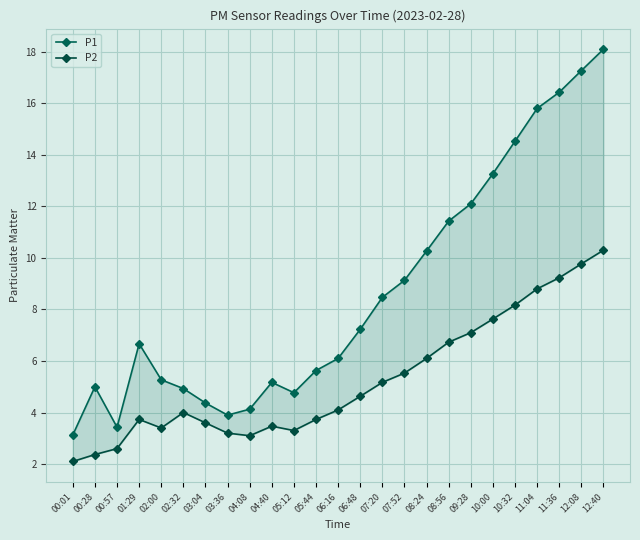

What is the lowest value of the P1 series?

3.1